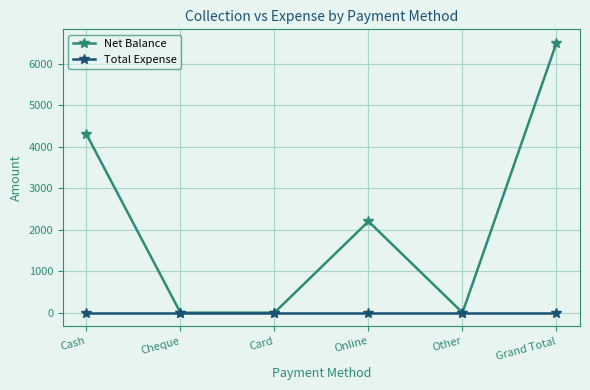

What is the total value across all series at Grand Total?

6500